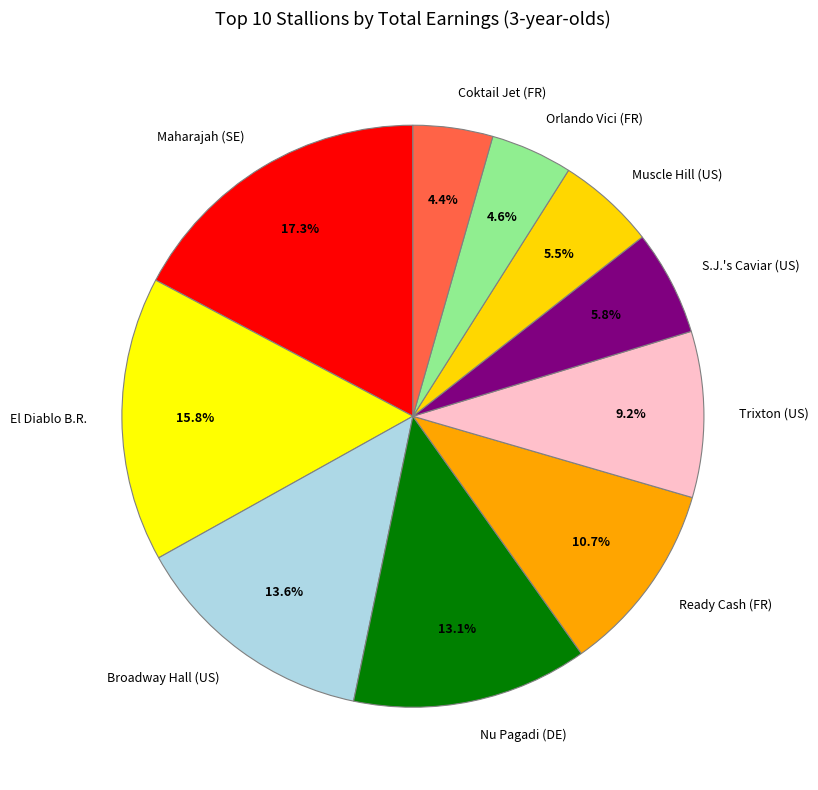

Is it true that Broadway Hall (US) is 14% of the pie?

True